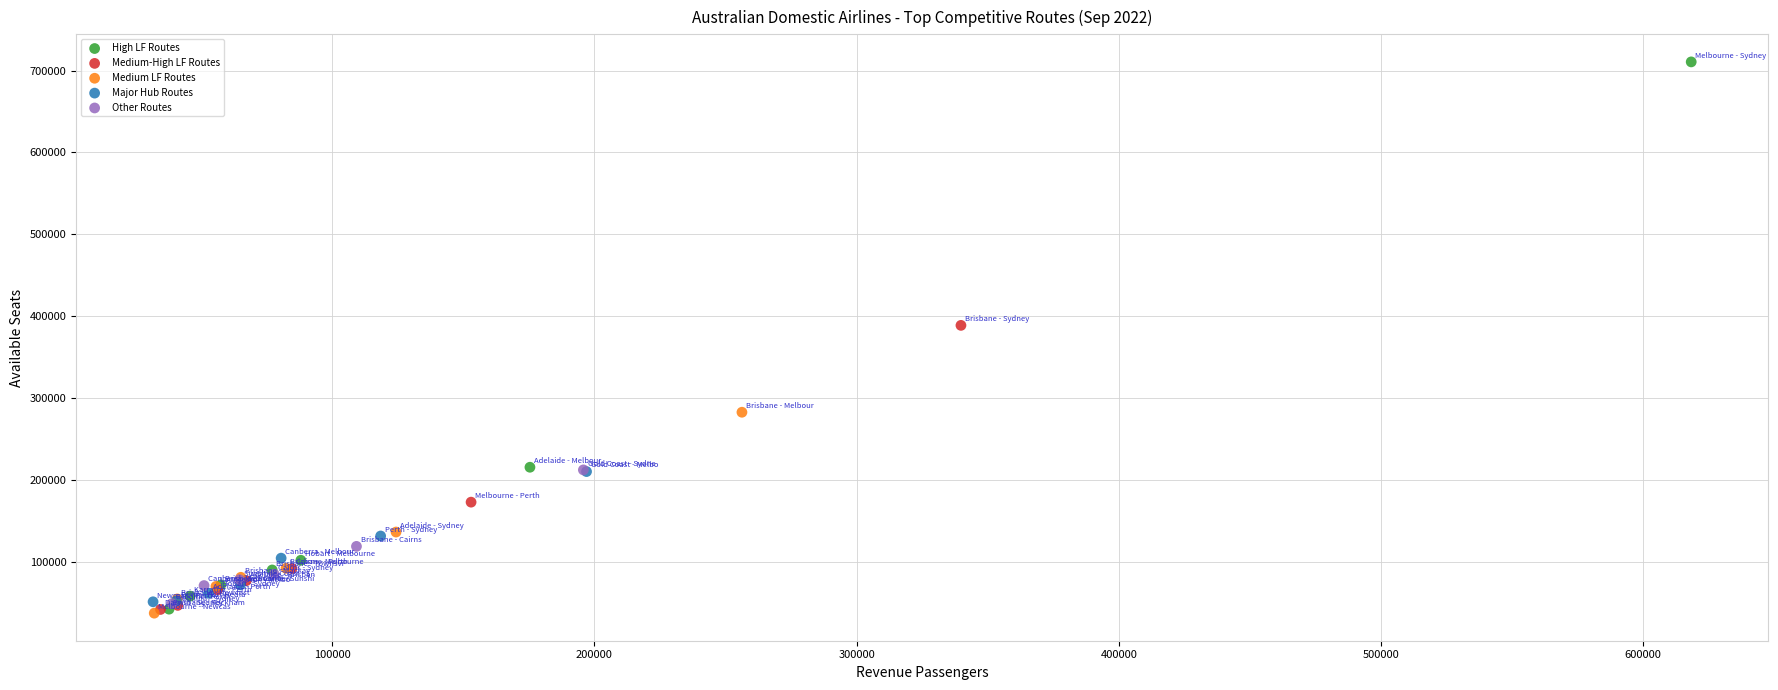

Which series has the widest spread of Y values?

High LF Routes